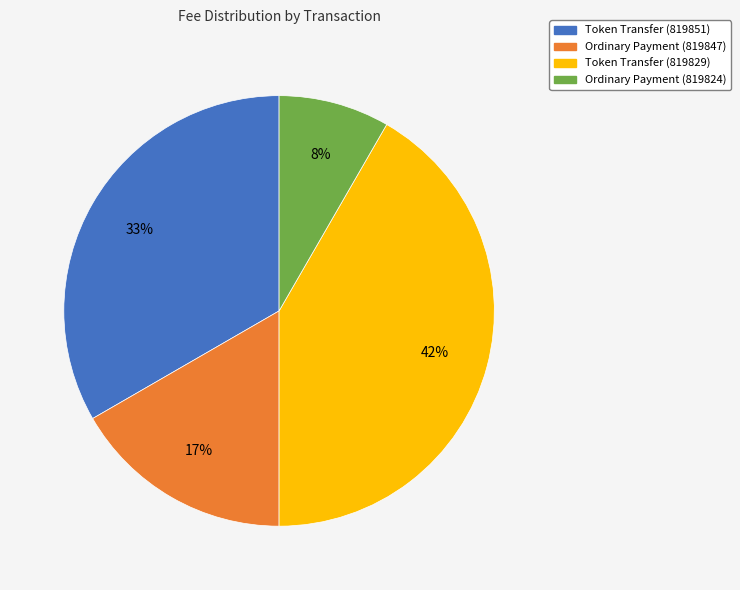

Is it true that Ordinary Payment (819824) is 1% of the pie?

False